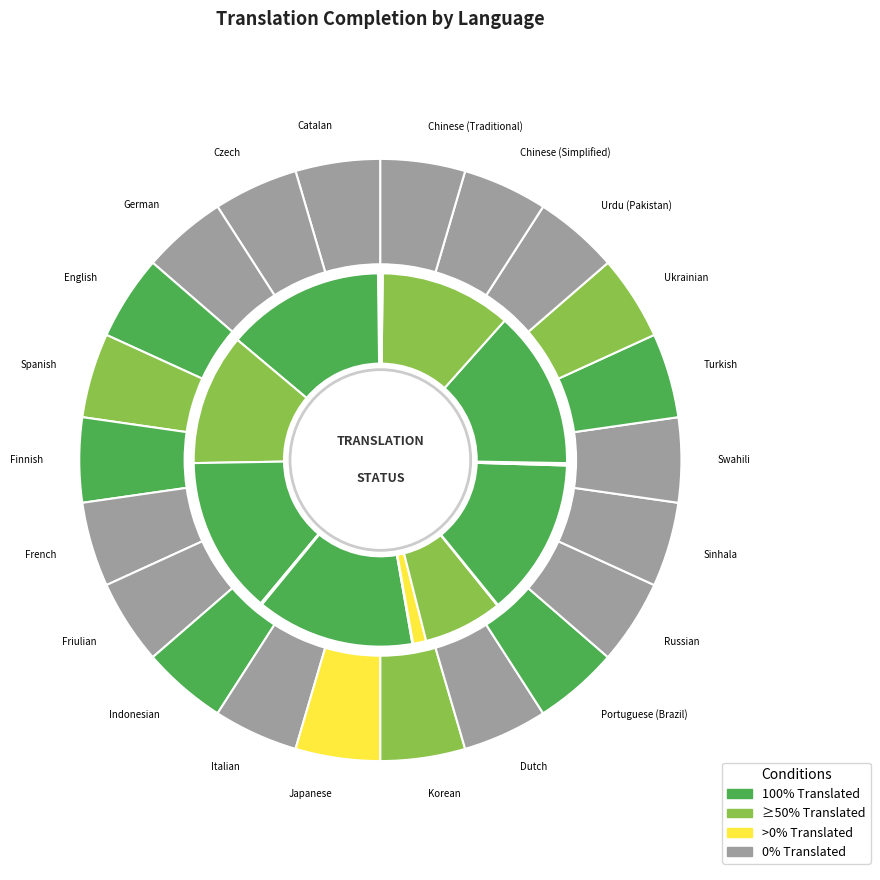

How many segments does this pie chart have?

22